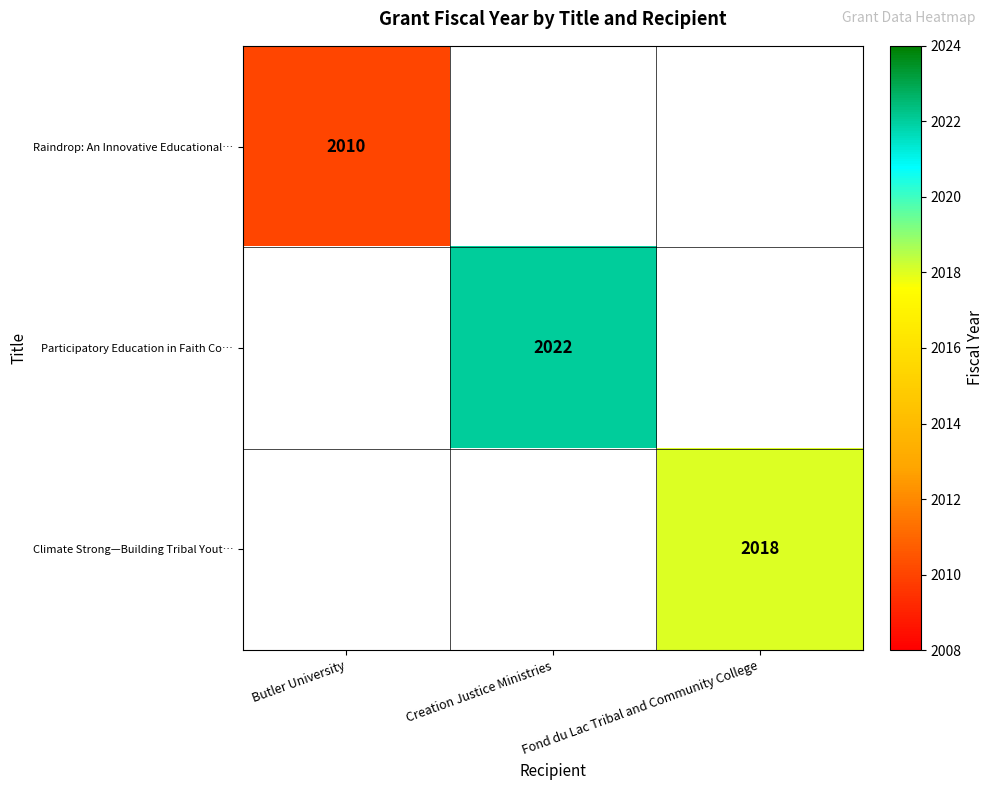

The value of Participatory Education in Faith Co… at Creation Justice Ministries is 2022. True or false?

True